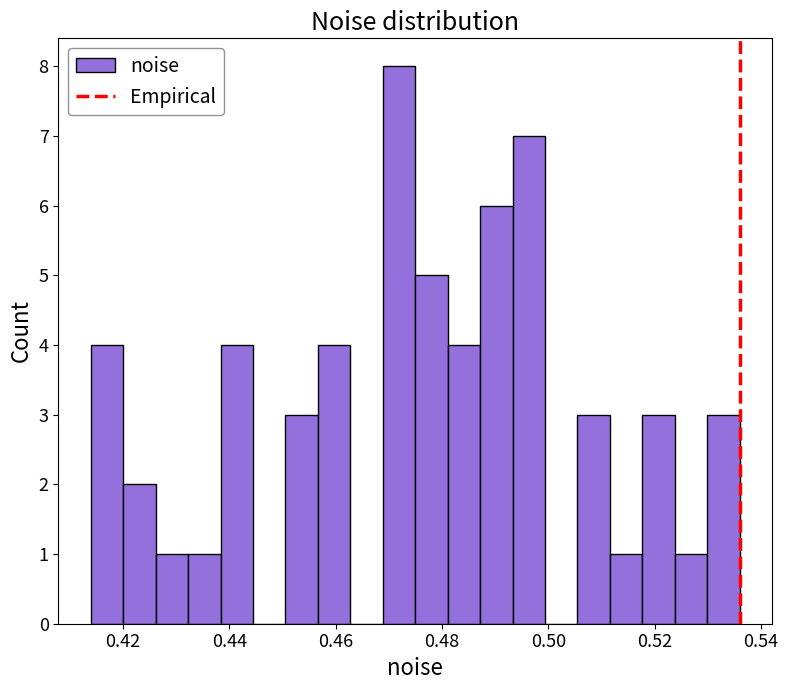

Around what value on the x-axis is the tallest bar? Give the approximate position of its centre, as read against the axis.

0.472